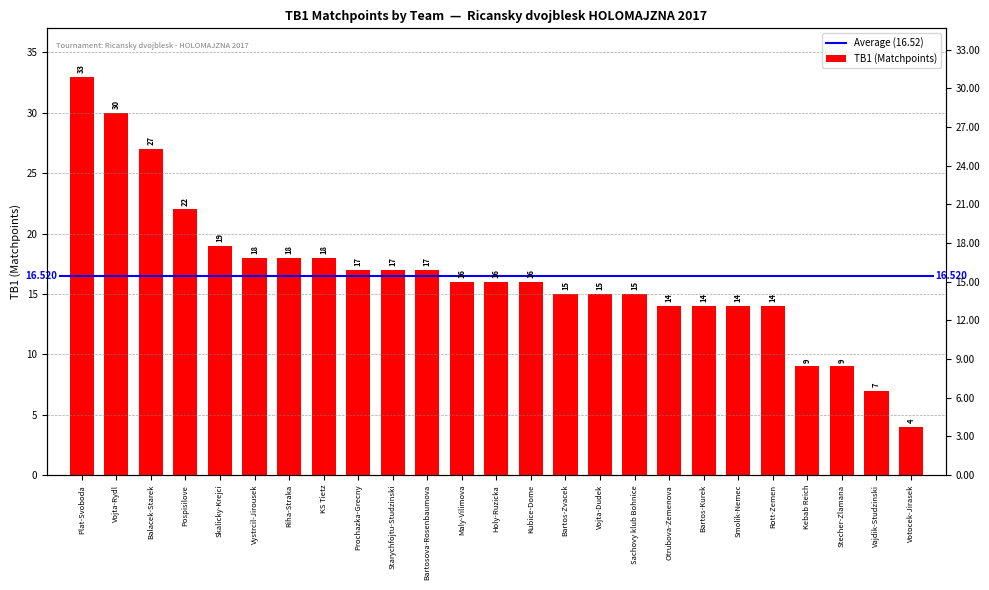

List the labels in order of value, largest first.

Plat-Svoboda, Vojta-Rydl, Balacek-Starek, Pospisilove, Skalicky-Krejci, Vystrcil-Jirousek, Riha-Straka, KS Tietz, Prochazka-Grecny, Starychfojtu-Studzinski, Bartosova-Rosenbaumova, Maly-Vilimova, Holy-Ruzicka, Kubice-Dome, Bartos-Zvacek, Vojta-Dudek, Sachovy klub Bohnice, Otrubova-Zemenova, Bartos-Kurek, Smolik-Nemec, Rott-Zemen, Kebab Reich, Stecher-Zlamana, Vajdik-Studzinski, Votocek-Jirasek